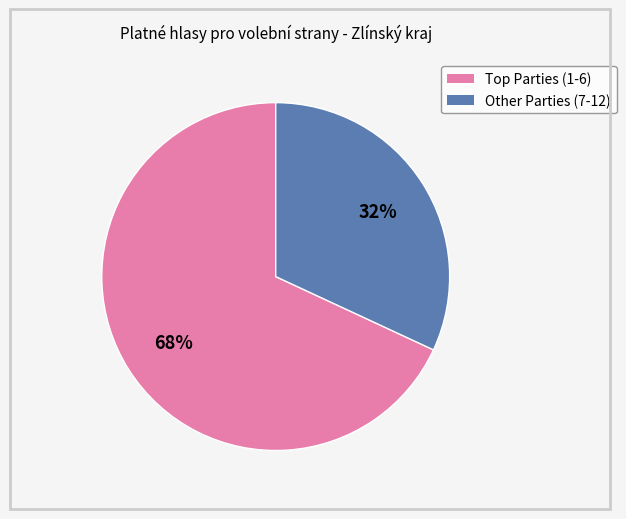

Does any single category account for the majority?

Yes